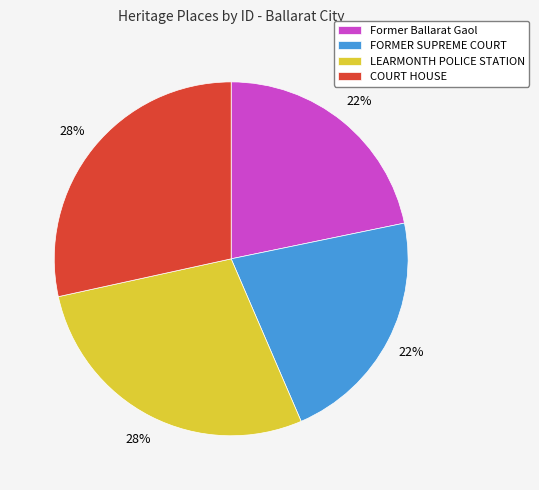

To the nearest percent, what is the average slice percentage?

25%